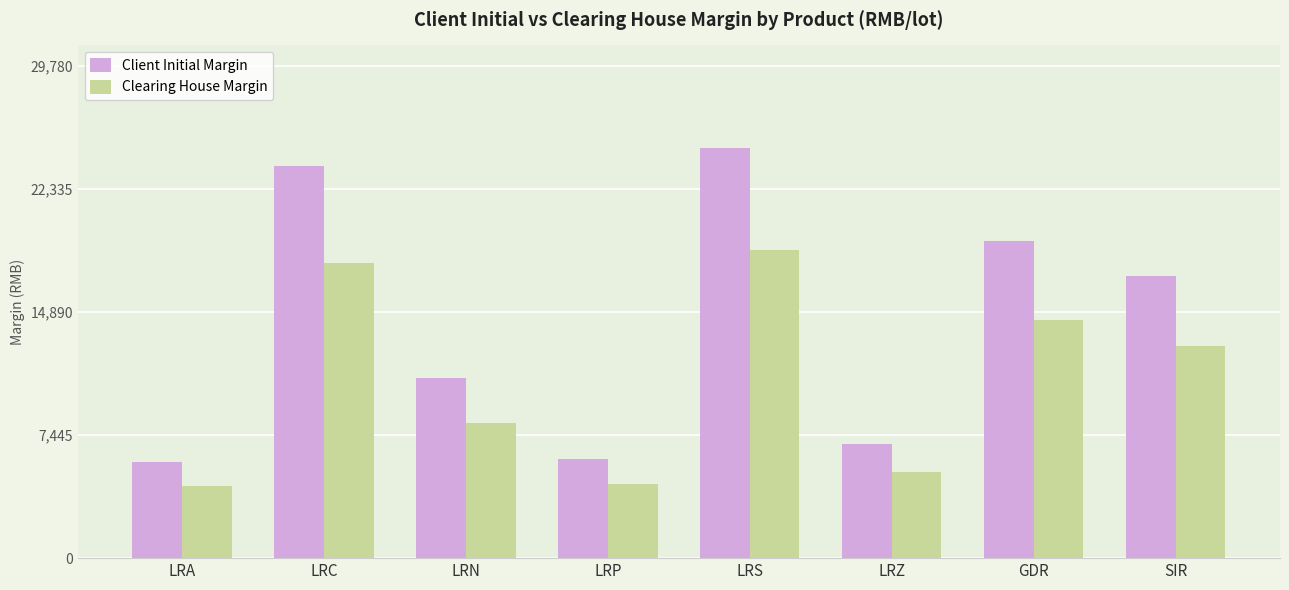

Where does the Clearing House Margin series first go above 12850?

LRC